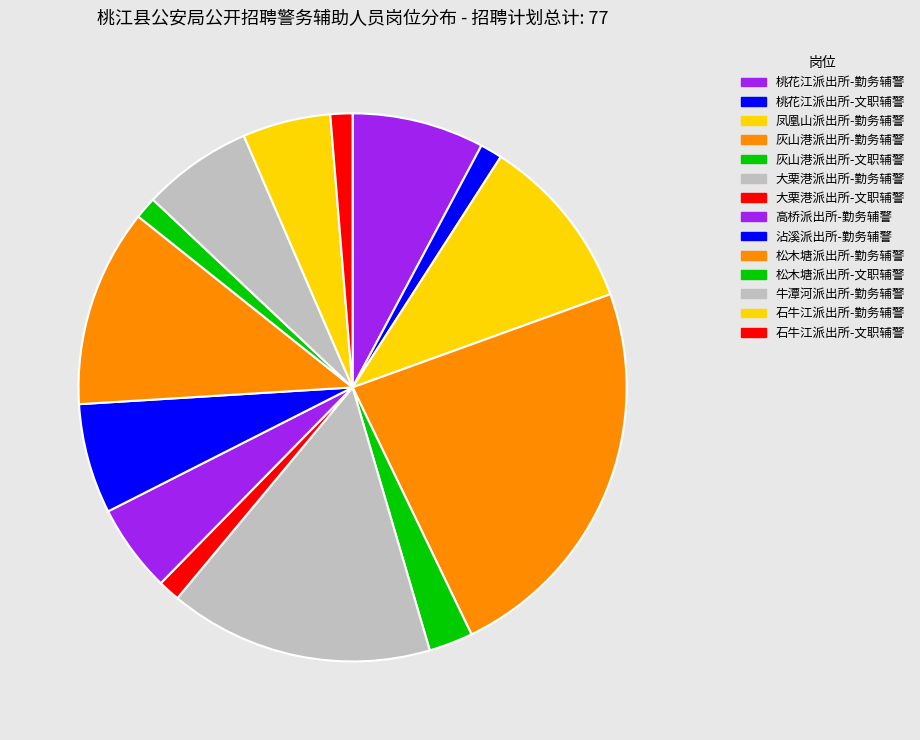

How many segments does this pie chart have?

14